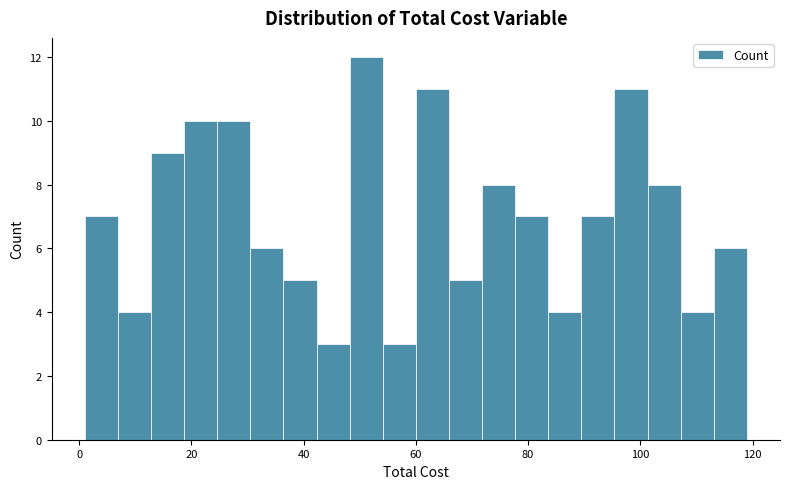

Around what value on the x-axis is the tallest bar? Give the approximate position of its centre, as read against the axis.

52